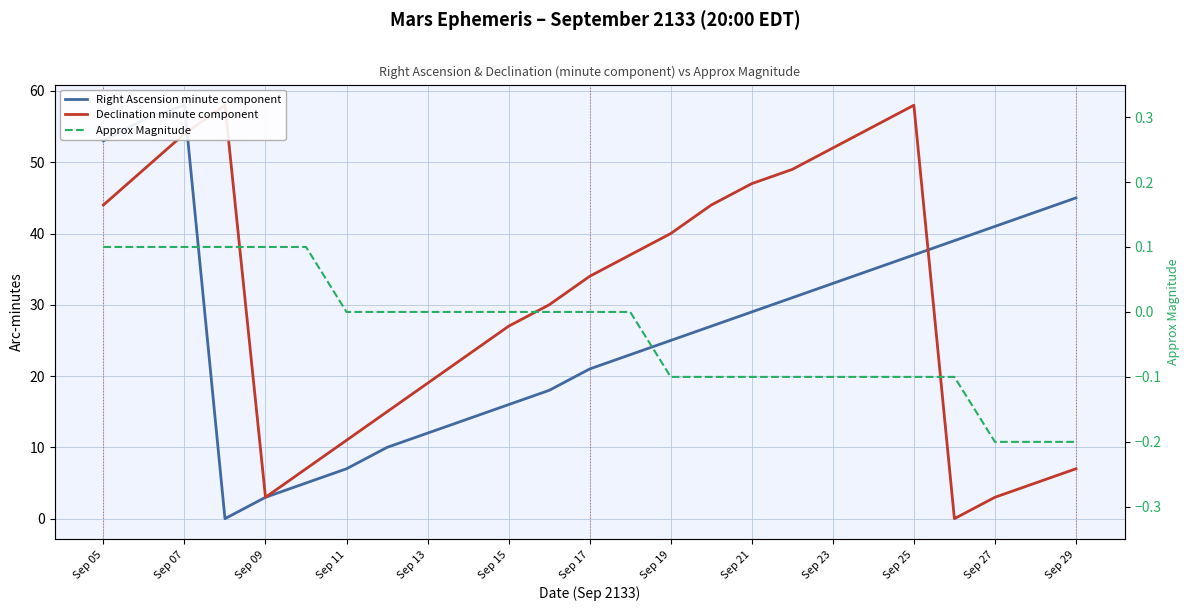

How many data points in Declination minute component are above 34?

12